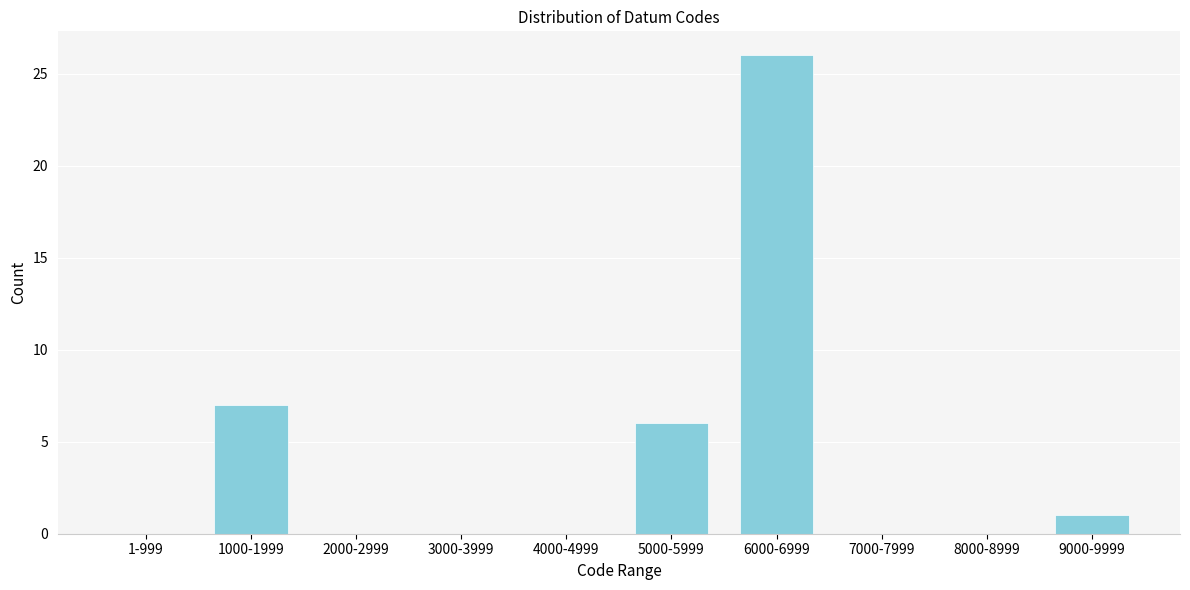

Reading left to right, list all the values displayed in this chart.

1-999=0	1000-1999=7	2000-2999=0	3000-3999=0	4000-4999=0	5000-5999=6	6000-6999=26	7000-7999=0	8000-8999=0	9000-9999=1